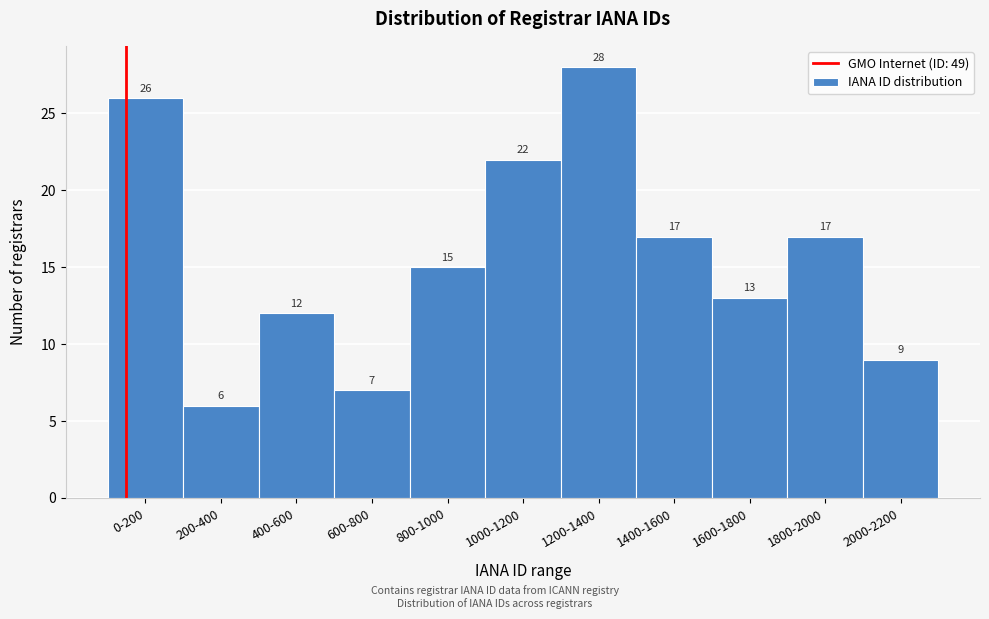

Reading right to left, list all the values displayed in this chart.

2000-2200=9	1800-2000=17	1600-1800=13	1400-1600=17	1200-1400=28	1000-1200=22	800-1000=15	600-800=7	400-600=12	200-400=6	0-200=26